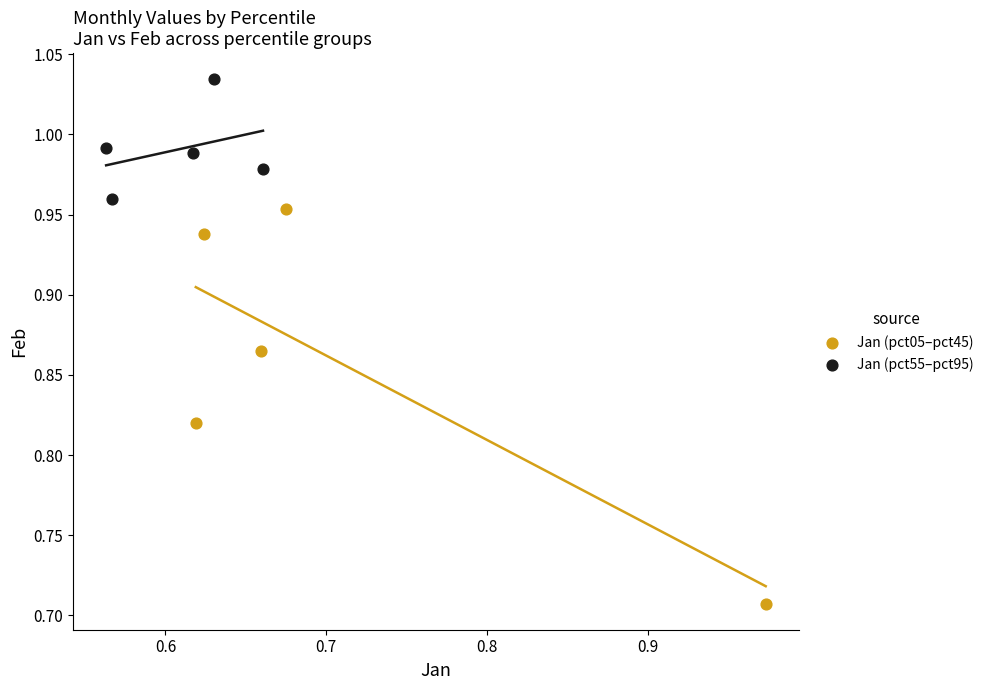

Which series reaches the maximum Y coordinate?

Jan (pct55–pct95)